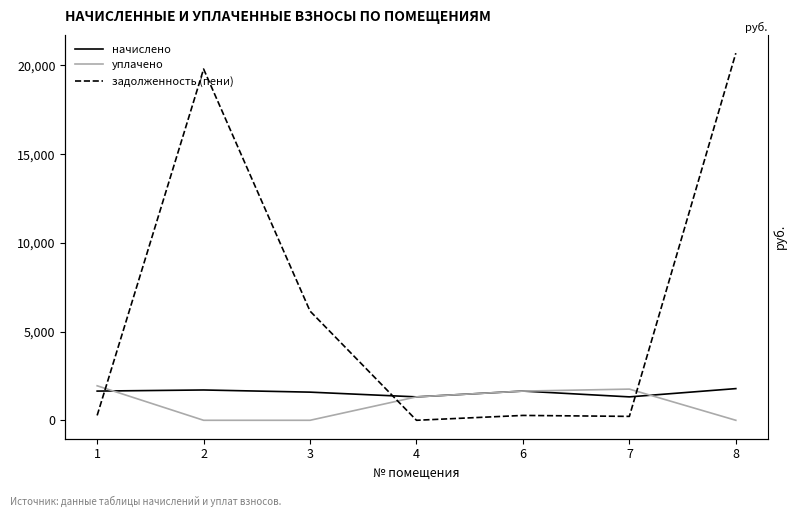

List the series in order of their peak value, highest first.

задолженность (пени), уплачено, начислено